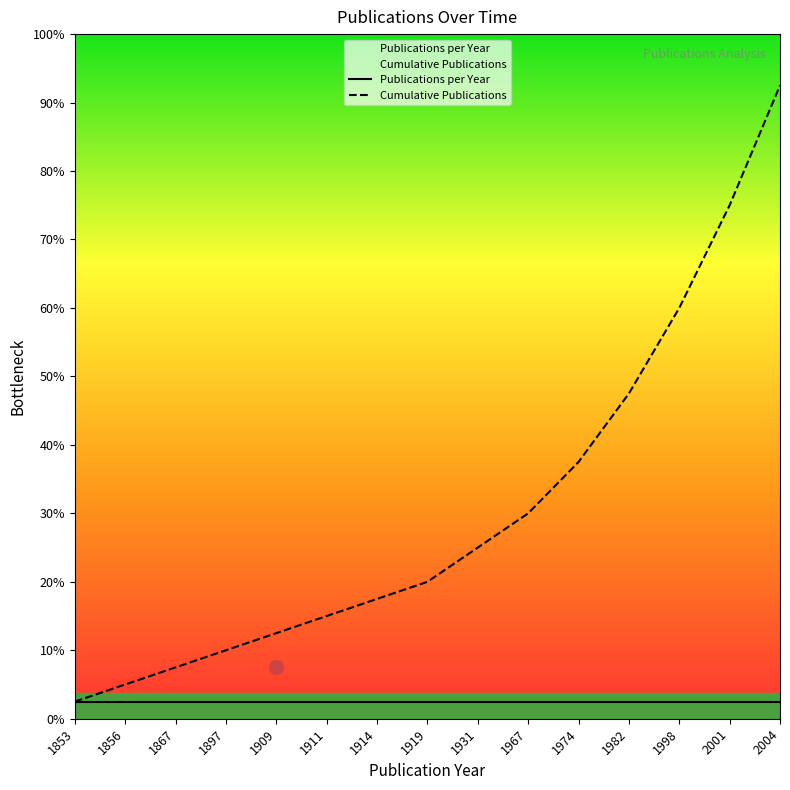

Is it true that the value at 1856 is 1?

False